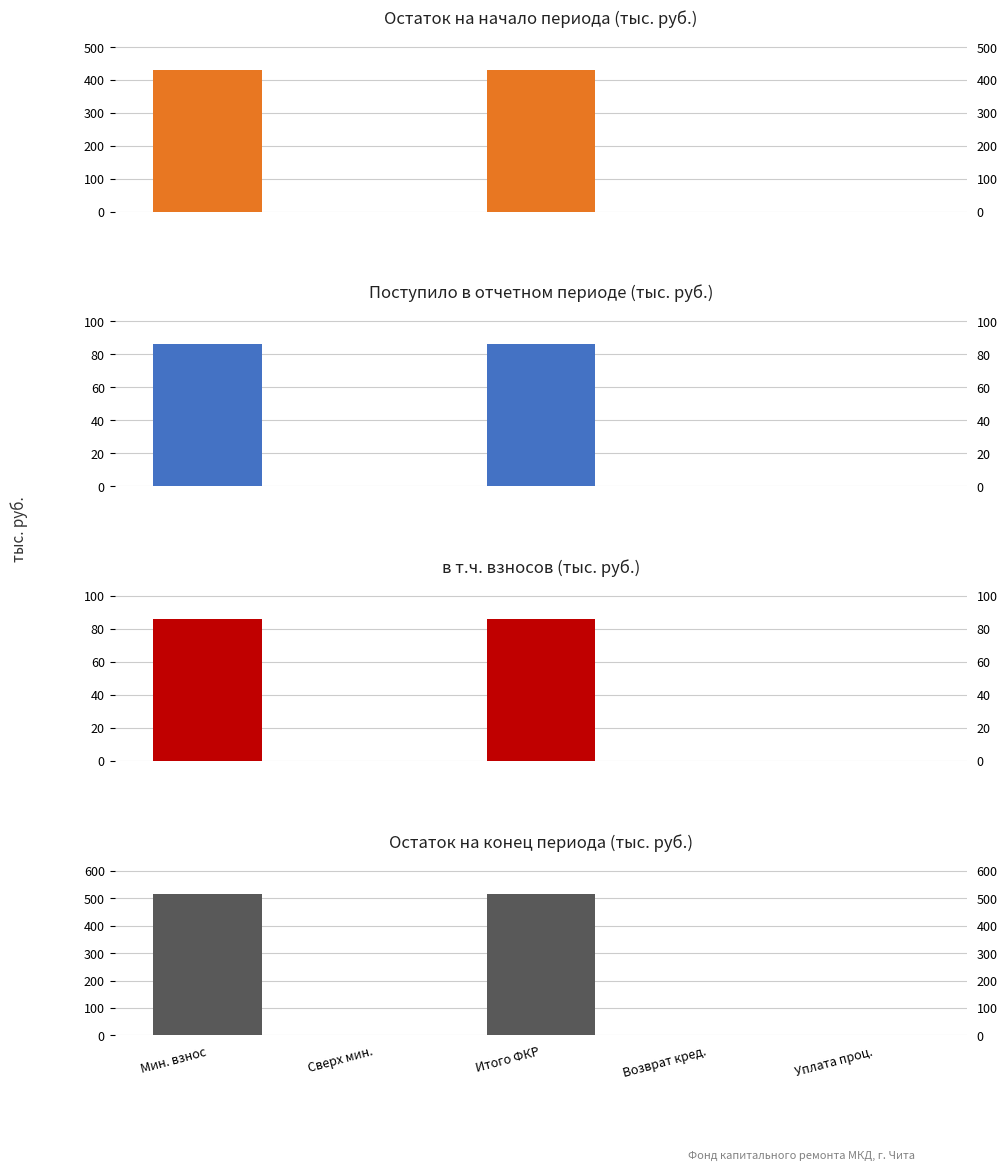

What is the difference between the maximum and minimum values in the Остаток на конец series?

516.8